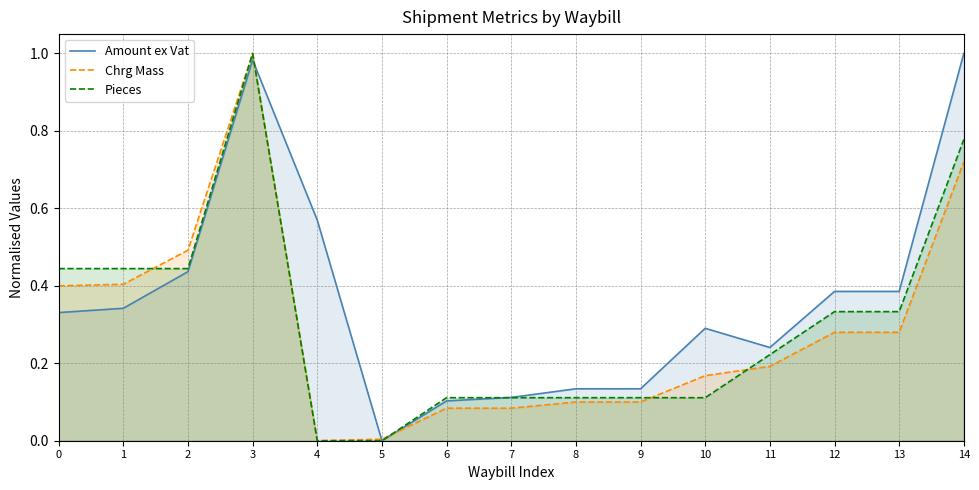

Which series has the largest range (max minus min)?

Amount ex Vat